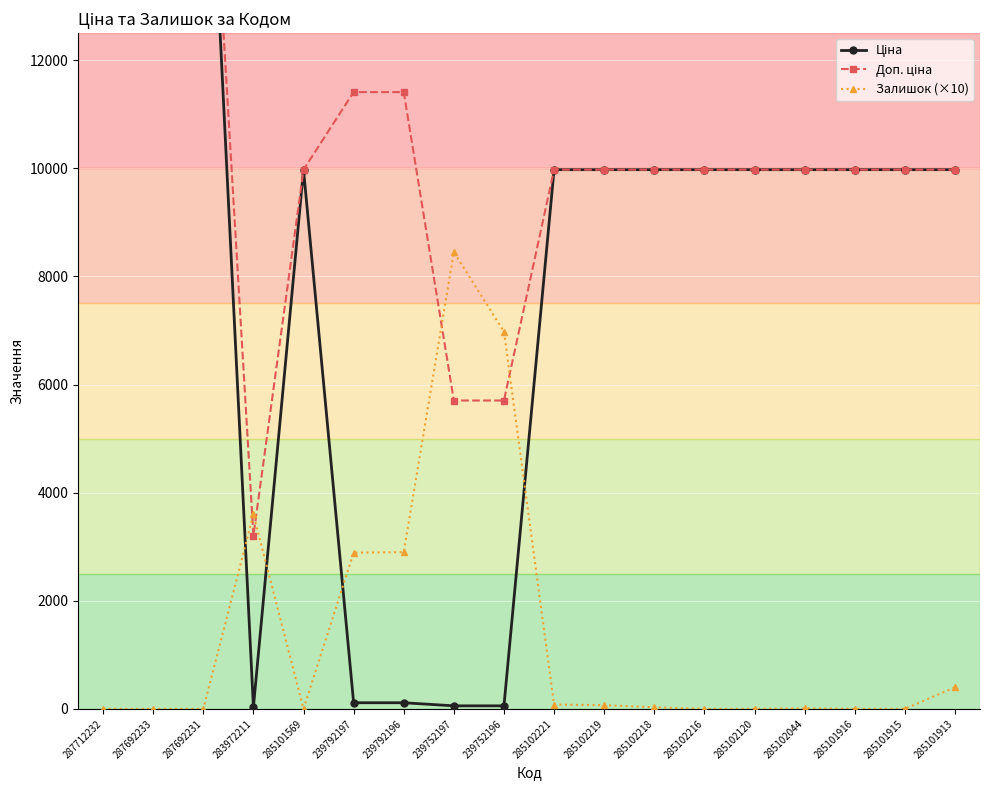

What are all the series names shown in the legend?

Ціна, Доп. ціна, Залишок (×10)